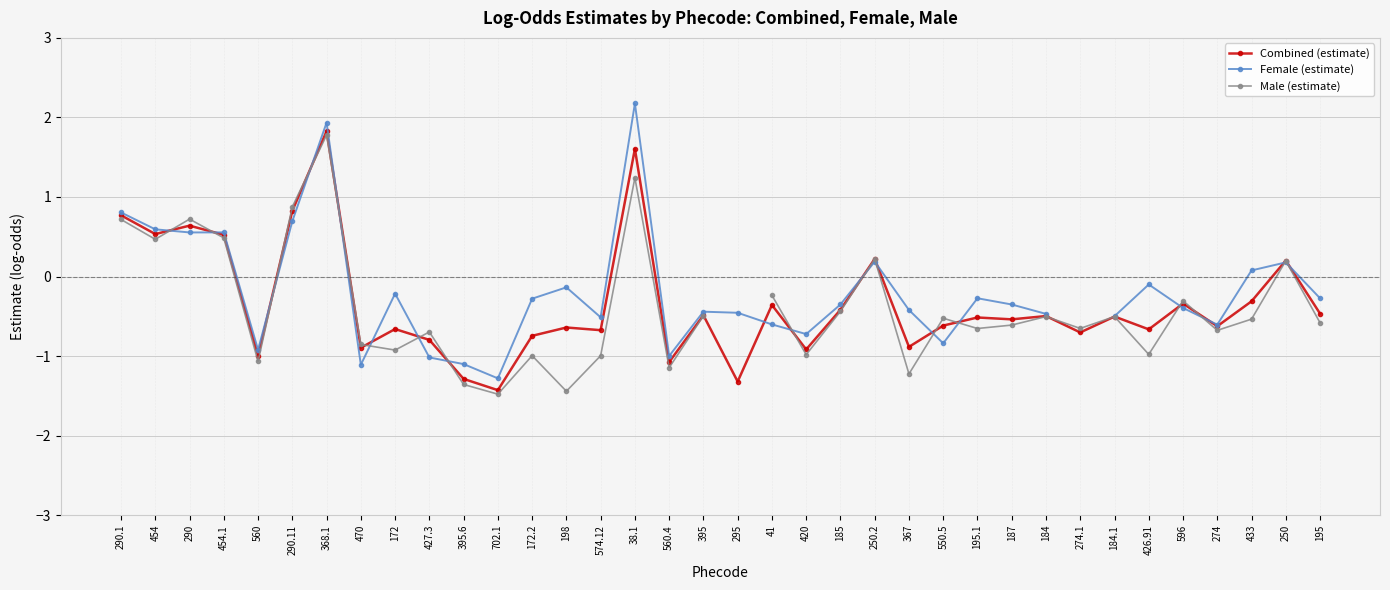

Where does the Combined (estimate) series first go above 0?

290.1